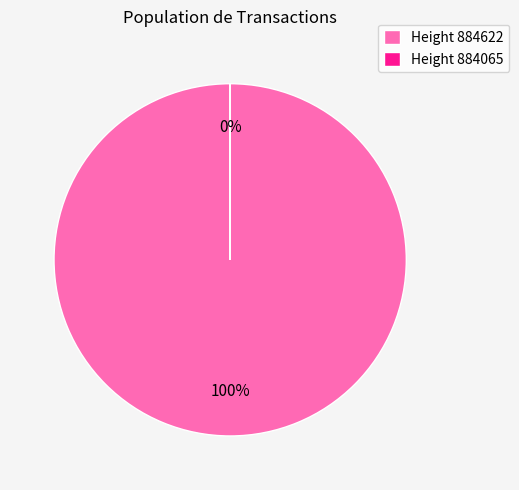

How many slices are in this pie chart?

2